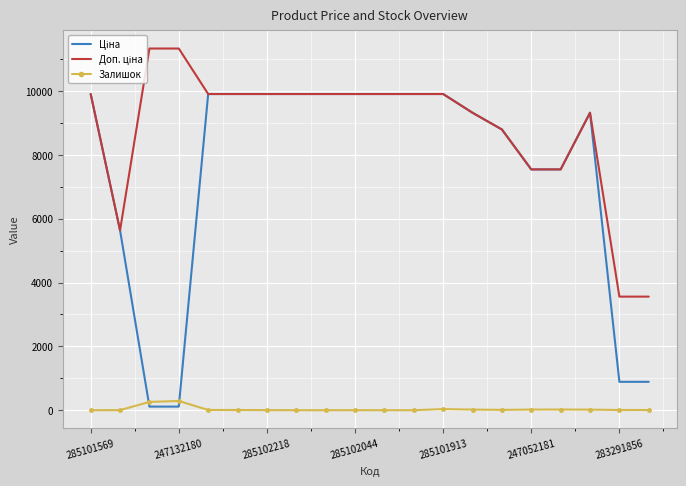

What is the highest value of the Залишок series?

290.0